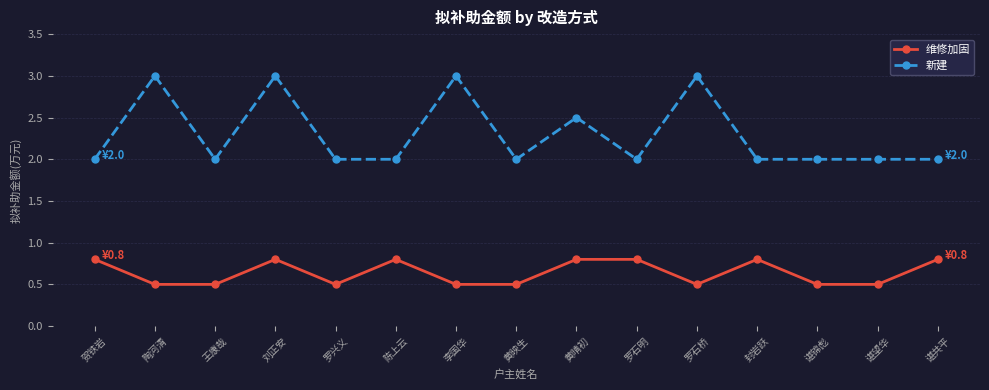

Reading left to right, transcribe all the data shown in this chart.

维修加固: 贺铁岩=0.8	陶河清=0.5	王康哉=0.5	刘正安=0.8	罗兴义=0.5	陈上云=0.8	李国华=0.5	黄映生=0.5	黄晴初=0.8	罗石明=0.8	罗石桥=0.5	封岩跃=0.8	谌锦彪=0.5	谌望华=0.5	谌共平=0.8
新建: 贺铁岩=2.0	陶河清=3.0	王康哉=2.0	刘正安=3.0	罗兴义=2.0	陈上云=2.0	李国华=3.0	黄映生=2.0	黄晴初=2.5	罗石明=2.0	罗石桥=3.0	封岩跃=2.0	谌锦彪=2.0	谌望华=2.0	谌共平=2.0